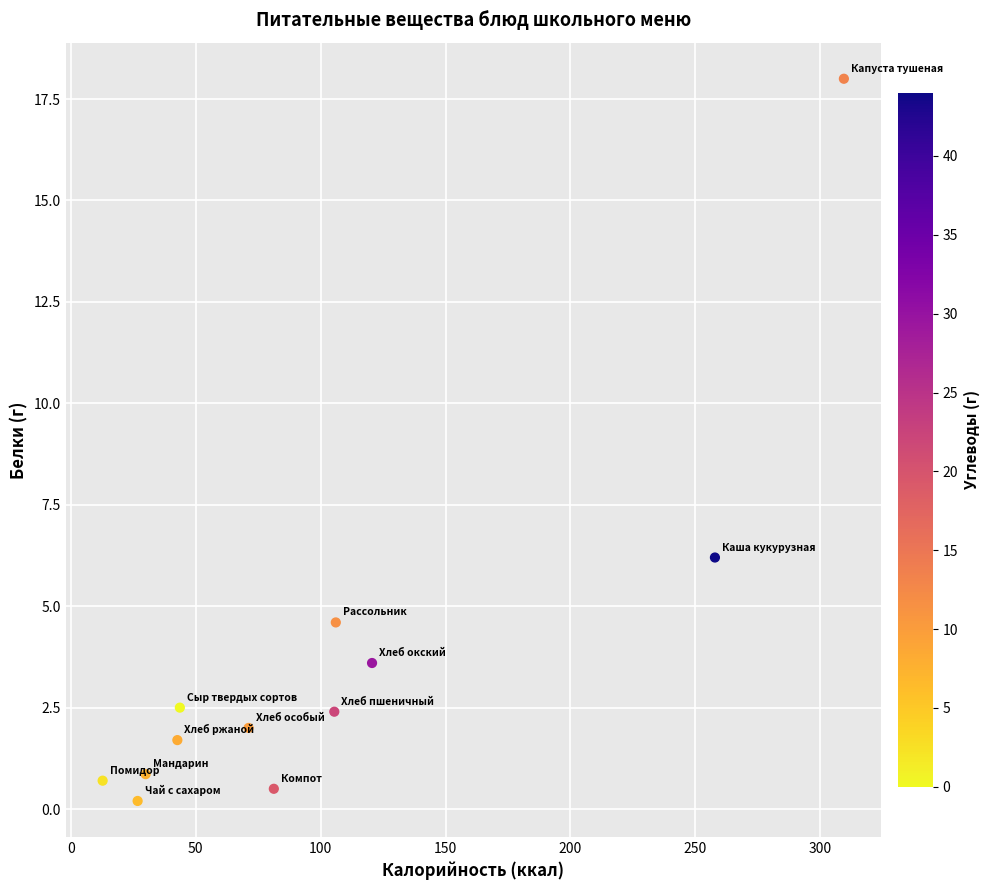

What Y value in the scatter plot is closest to 9?

6.2